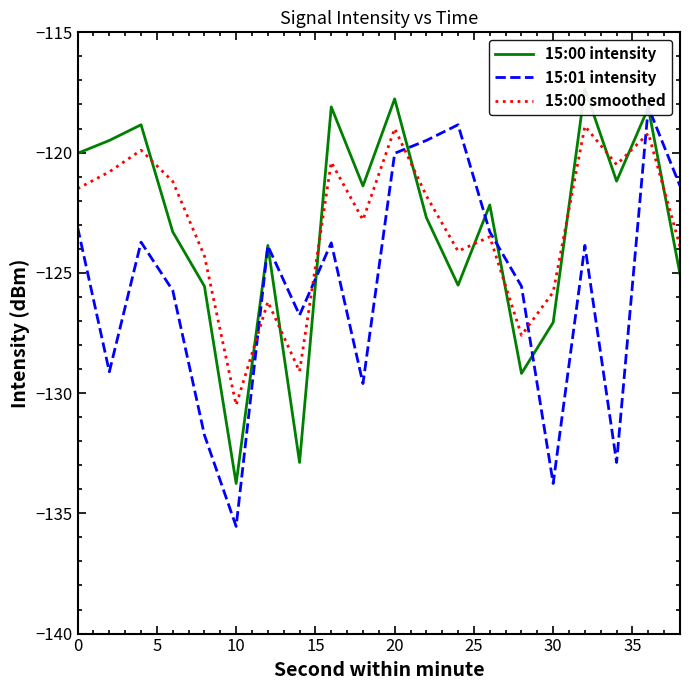

Which series has the largest total across all categories?

15:00 smoothed